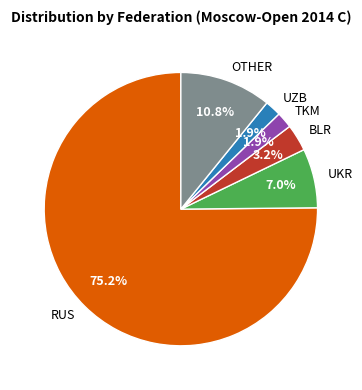

Is RUS the majority of the pie?

Yes